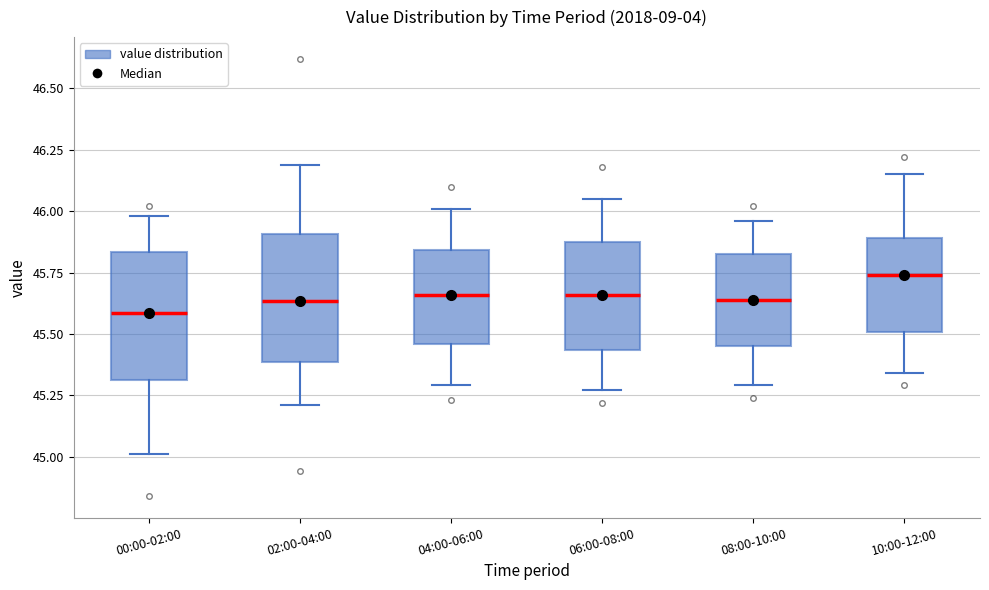

Reading left to right, read every box against the y-axis: the position of its median line, the range the box covers, and the ends of its whiskers. The values are not printed on the chart, so give them approximately, as read against the axis.

00:00-02:00: median 45.60, box 45.30 to 45.85, whiskers 45.00 to 46.00
02:00-04:00: median 45.65, box 45.40 to 45.90, whiskers 45.20 to 46.20
04:00-06:00: median 45.65, box 45.45 to 45.85, whiskers 45.30 to 46.00
06:00-08:00: median 45.65, box 45.45 to 45.85, whiskers 45.25 to 46.05
08:00-10:00: median 45.65, box 45.45 to 45.85, whiskers 45.30 to 45.95
10:00-12:00: median 45.75, box 45.50 to 45.90, whiskers 45.35 to 46.15